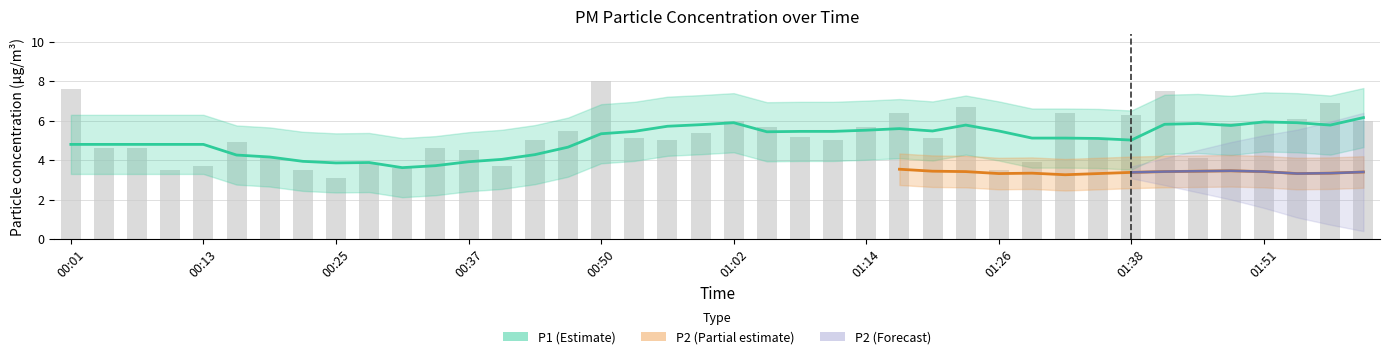

What is the change in value from 00:22 to 01:11?

+1.5